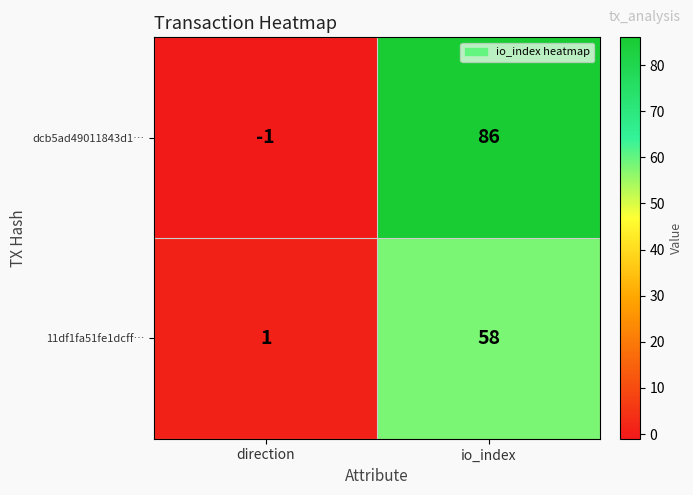

Reading left to right, list all the values displayed in this chart.

dcb5ad49011843d1…: direction=-1	io_index=86
11df1fa51fe1dcff…: direction=1	io_index=58